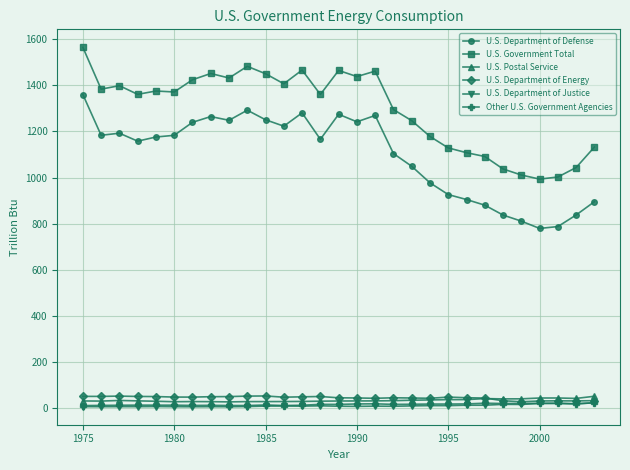

At how many categories does at least one series exceed 446?

29